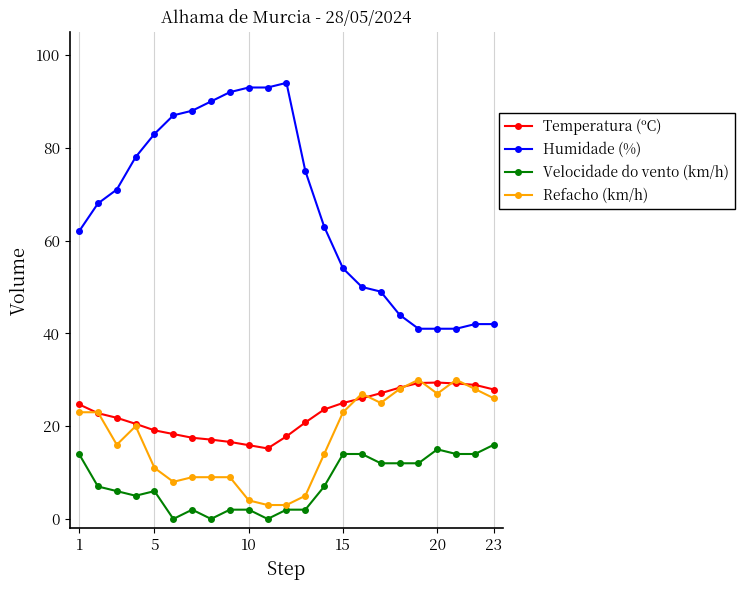

How many series are shown in this chart?

4